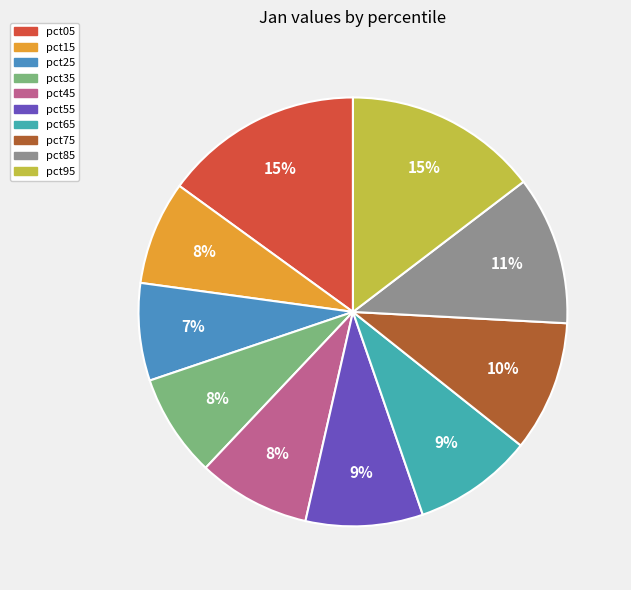

To the nearest percent, what percentage of the pie is pct05?

15%